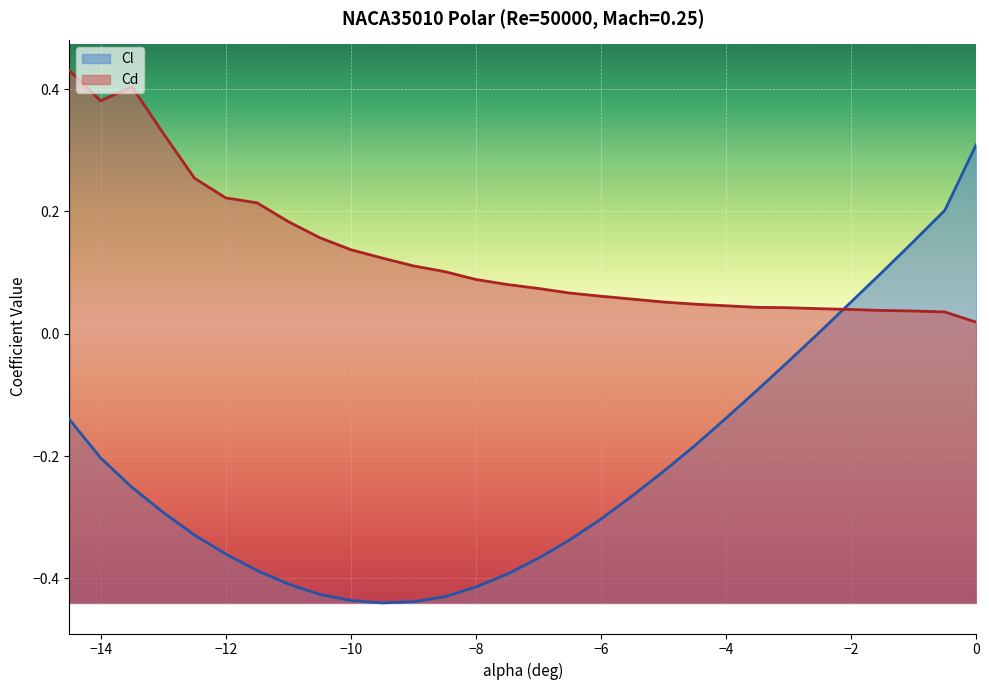

Reading left to right, list all the values displayed in this chart.

Cl: -14.5=-0.1	-14.0=-0.2	-13.5=-0.3	-13.0=-0.3	-12.5=-0.3	-12.0=-0.4	-11.5=-0.4	-11.0=-0.4	-10.5=-0.4	-10.0=-0.4	-9.5=-0.4	-9.0=-0.4	-8.5=-0.4	-8.0=-0.4	-7.5=-0.4	-7.0=-0.4	-6.5=-0.3	-6.0=-0.3	-5.5=-0.3	-5.0=-0.2	-4.5=-0.2	-4.0=-0.1	-3.5=-0.1	-3.0=-0.0	-2.5=0.0	-2.0=0.1	-1.5=0.1	-1.0=0.2	-0.5=0.2	0.0=0.3
Cd: -14.5=0.4	-14.0=0.4	-13.5=0.4	-13.0=0.3	-12.5=0.3	-12.0=0.2	-11.5=0.2	-11.0=0.2	-10.5=0.2	-10.0=0.1	-9.5=0.1	-9.0=0.1	-8.5=0.1	-8.0=0.1	-7.5=0.1	-7.0=0.1	-6.5=0.1	-6.0=0.1	-5.5=0.1	-5.0=0.1	-4.5=0.0	-4.0=0.0	-3.5=0.0	-3.0=0.0	-2.5=0.0	-2.0=0.0	-1.5=0.0	-1.0=0.0	-0.5=0.0	0.0=0.0